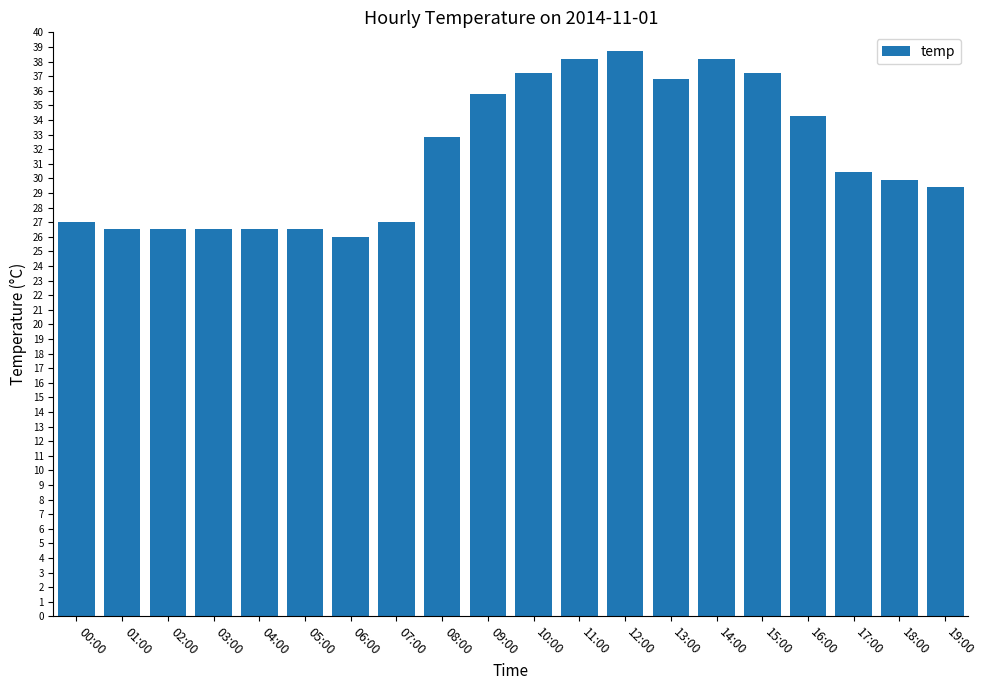

What is the change in value from 06:00 to 13:00?

+10.8